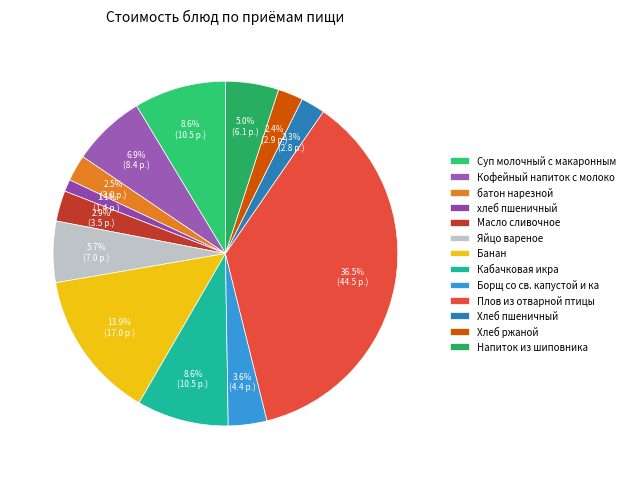

What percentage is the хлеб пшеничный slice, to the nearest percent?

1%